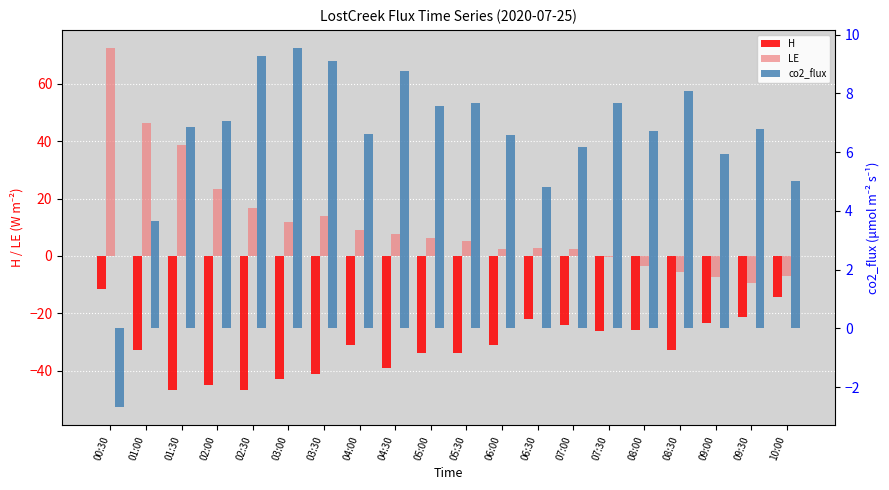

At 05:00, list the series in order from largest to smallest.

co2_flux, LE, H